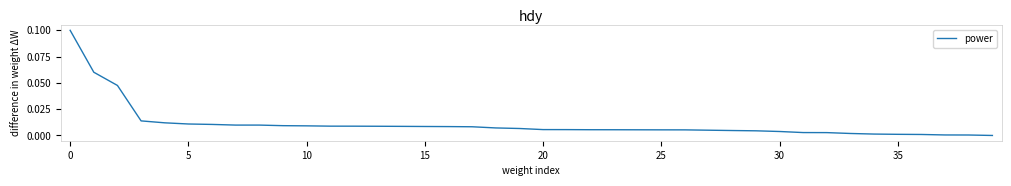

True or false: the data shows 0.1 at 0.

True